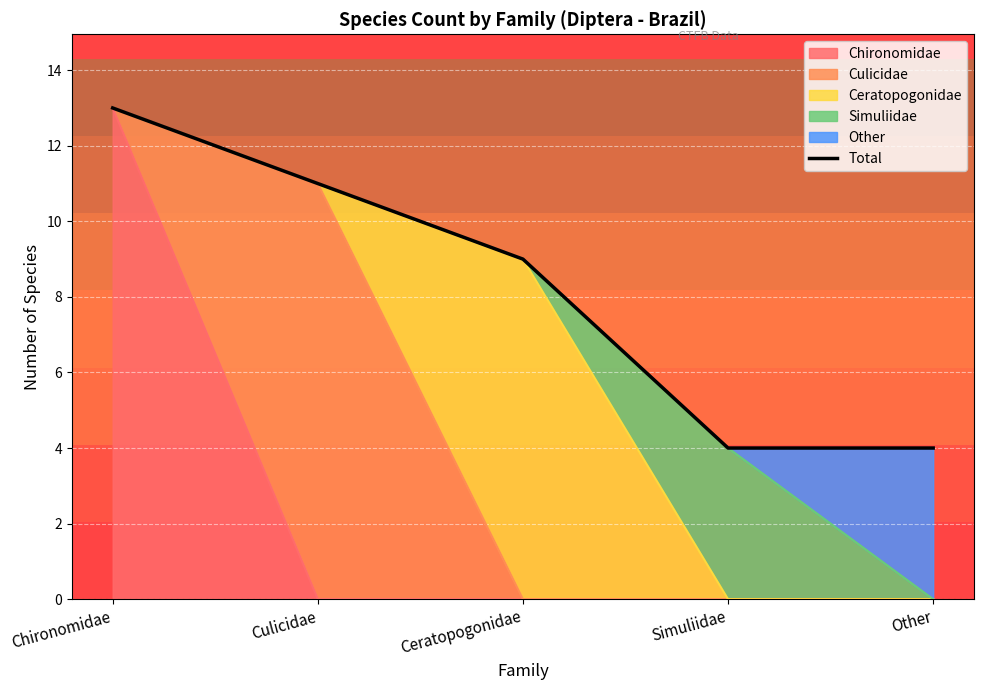

What is the label of the 1st point from the left?

Chironomidae